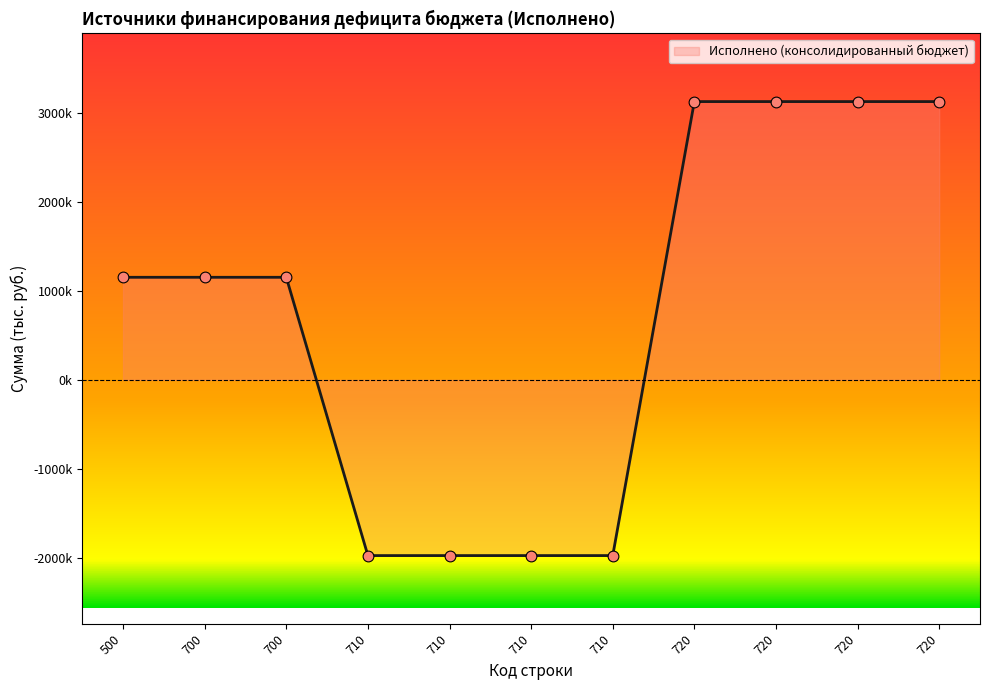

What is the ratio of the value at 720 to the value at 720?

1.0